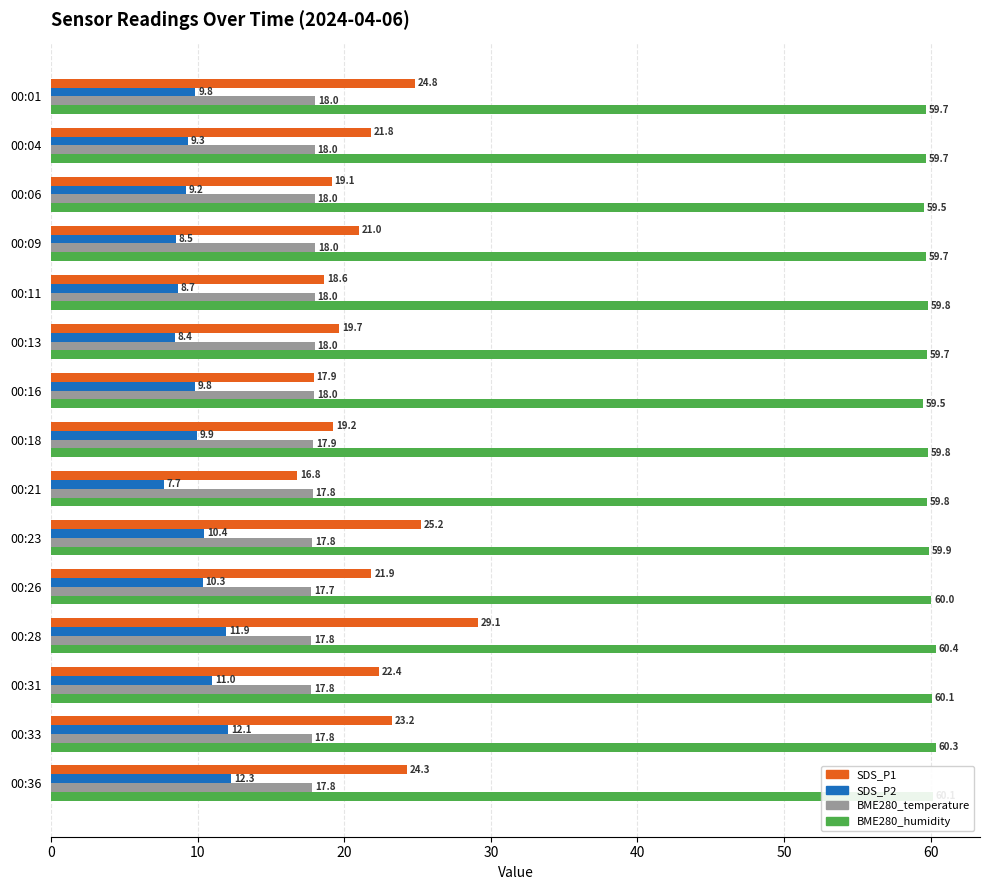

At how many categories does at least one series exceed 30?

15